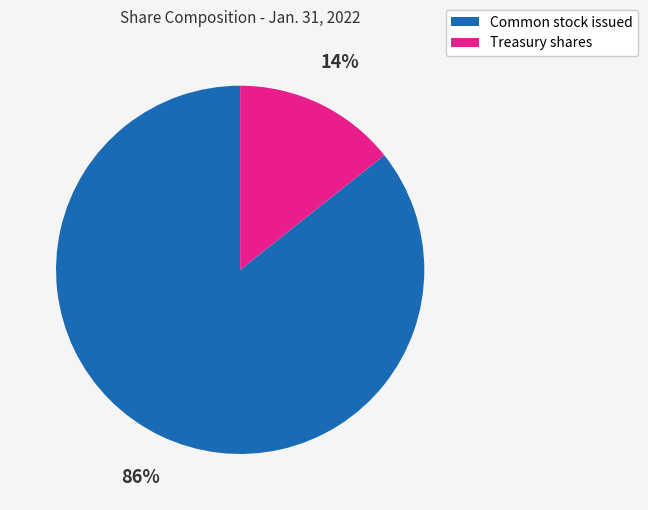

Is there a majority slice in this chart?

Yes